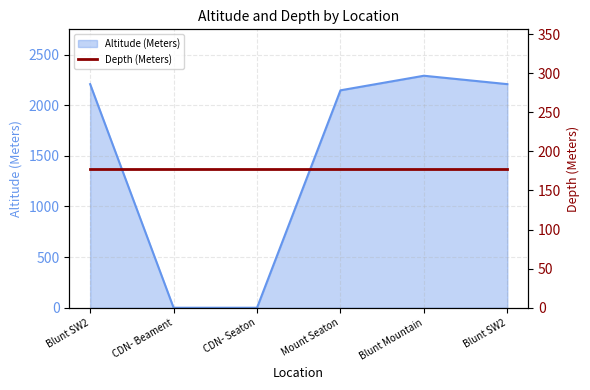

What is the maximum value shown in the chart?

2291